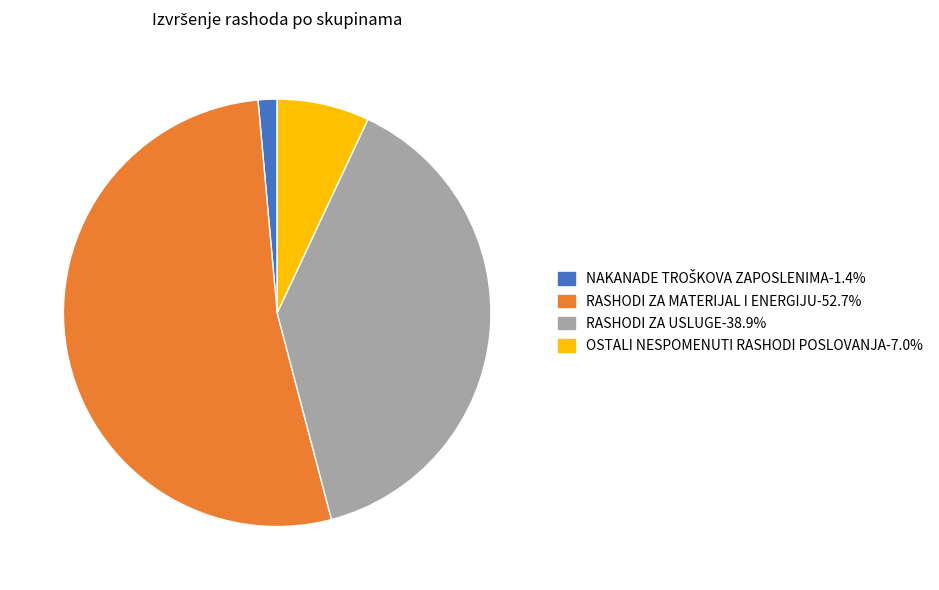

Which category accounts for the majority?

RASHODI ZA MATERIJAL I ENERGIJU